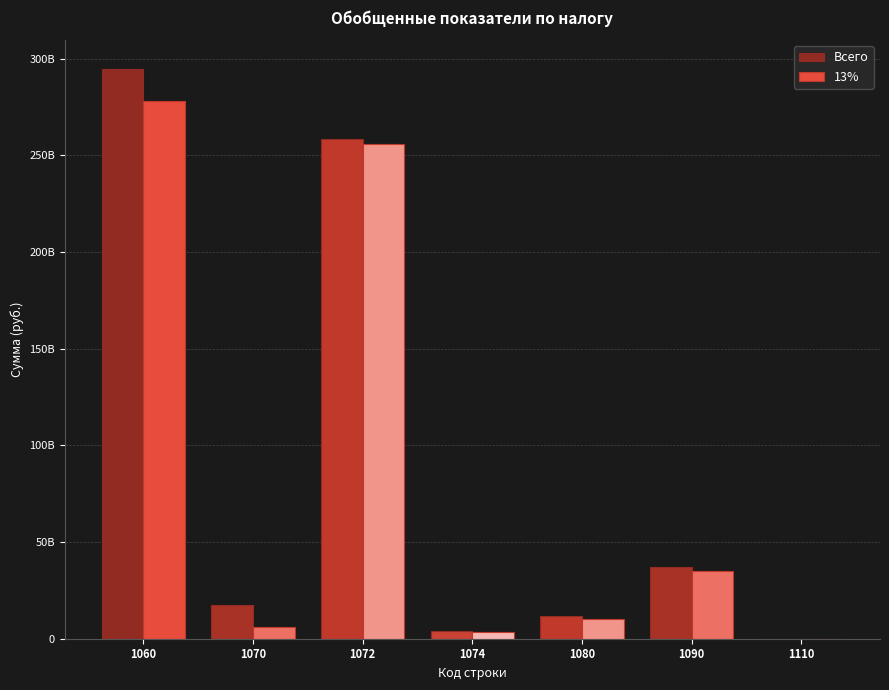

Reading left to right, list all the values displayed in this chart.

Всего: 294888474861	17633986660	258339902054	3736912479	11583802717	37300587102	66330108
13%: 277950385551	5849157157	255883542975	3457277673	10328924664	34917311672	66330108